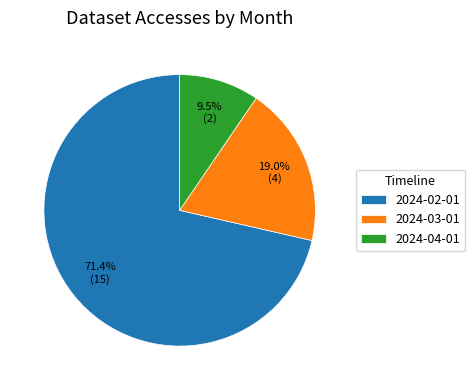

Count the number of slices in the pie.

3